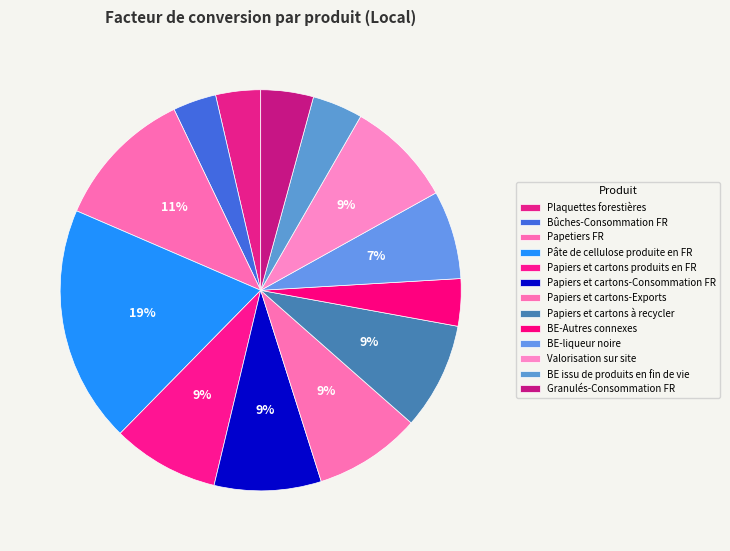

How many segments does this pie chart have?

13